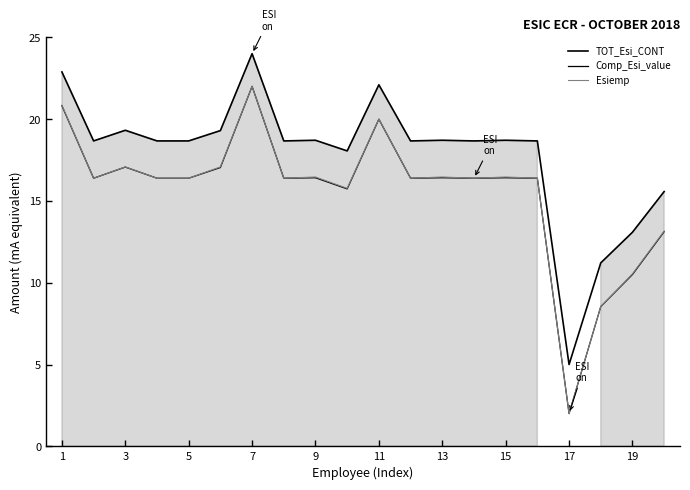

Reading left to right, list all the values displayed in this chart.

TOT_Esi_CONT: 22.9	18.7	19.3	18.7	18.7	19.3	24.0	18.7	18.7	18.1	22.1	18.7	18.7	18.7	18.7	18.7	5.0	11.2	13.1	15.6
Comp_Esi_value: 20.8	16.4	17.1	16.4	16.4	17.0	22.0	16.4	16.4	15.7	20.0	16.4	16.4	16.4	16.4	16.4	2.0	8.5	10.5	13.1
Esiemp: 20.8	16.4	17.1	16.4	16.4	17.1	22.0	16.4	16.5	15.8	20.0	16.4	16.5	16.4	16.5	16.4	2.0	8.5	10.5	13.2